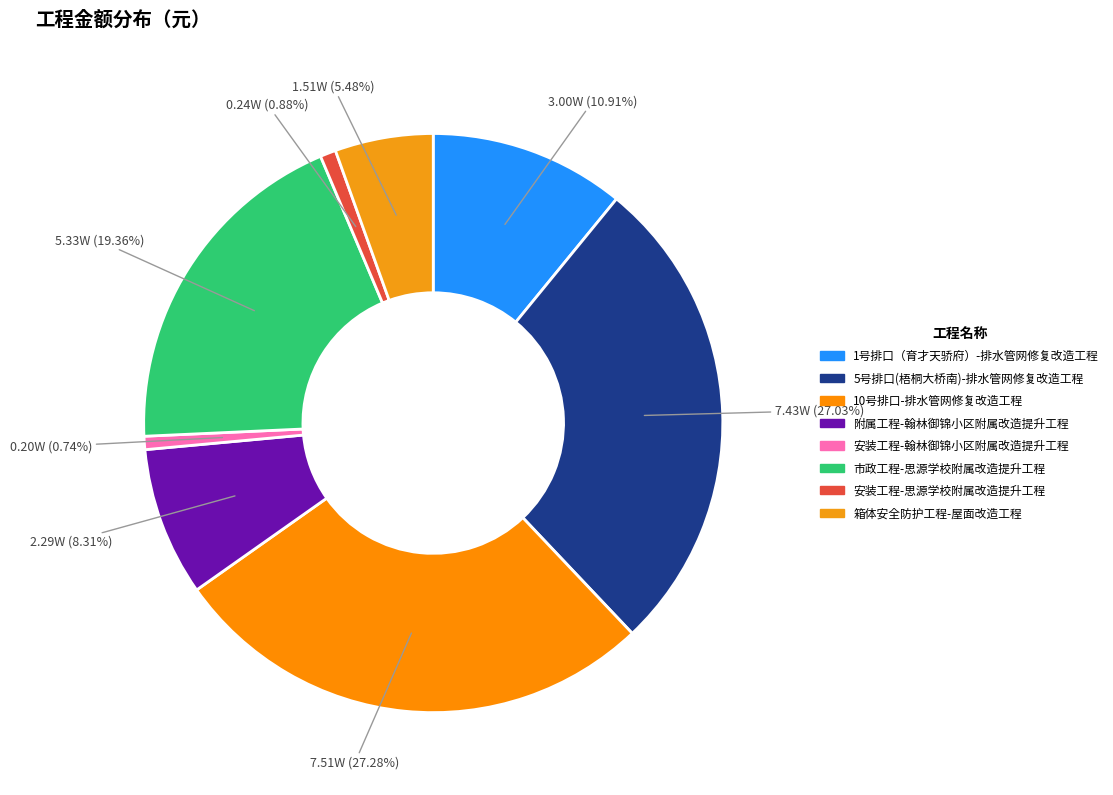

Count the number of slices in the pie.

8